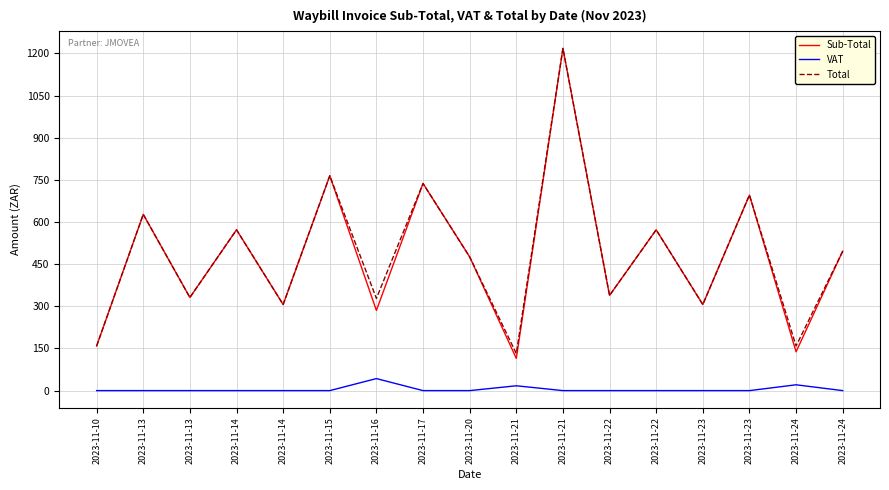

What are all the series names shown in the legend?

Sub-Total, VAT, Total